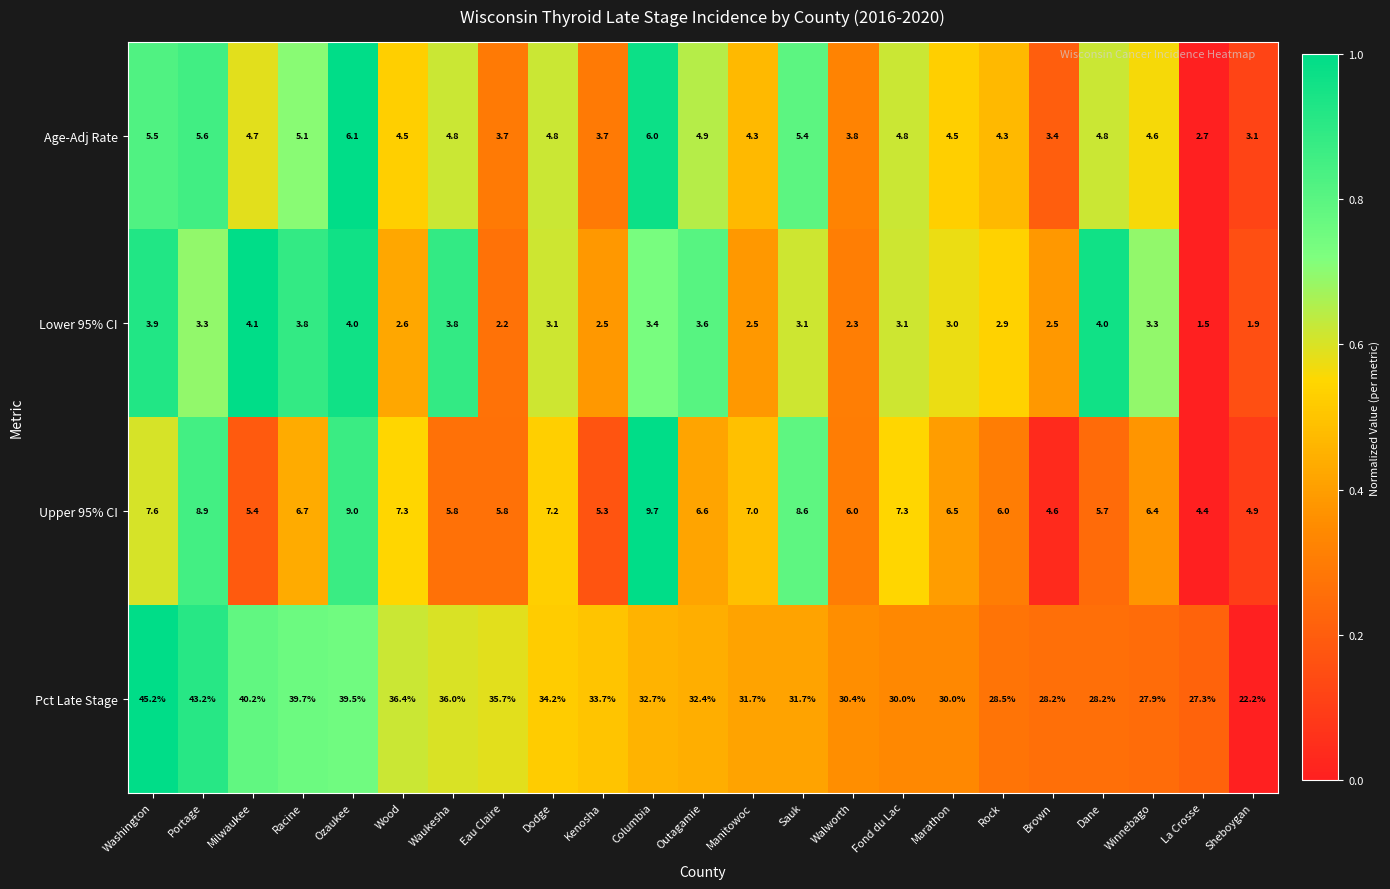

The value of Age-Adj Rate at Waukesha is 4.8. True or false?

True